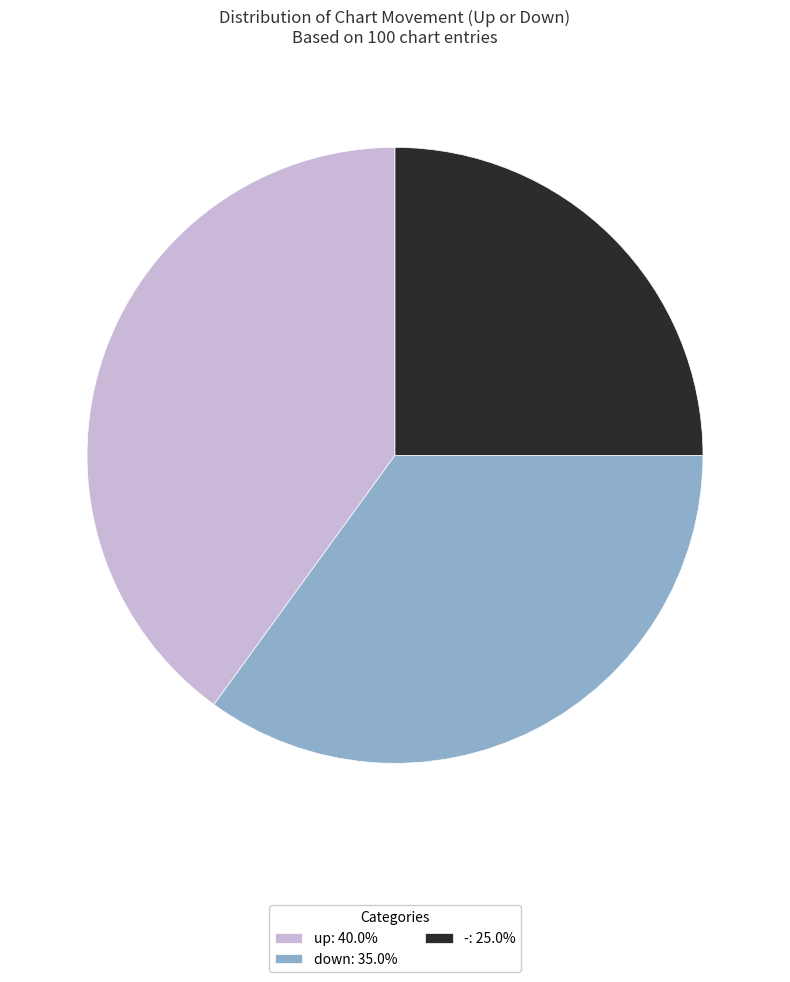

Is there any slice that represents more than half of the pie?

No